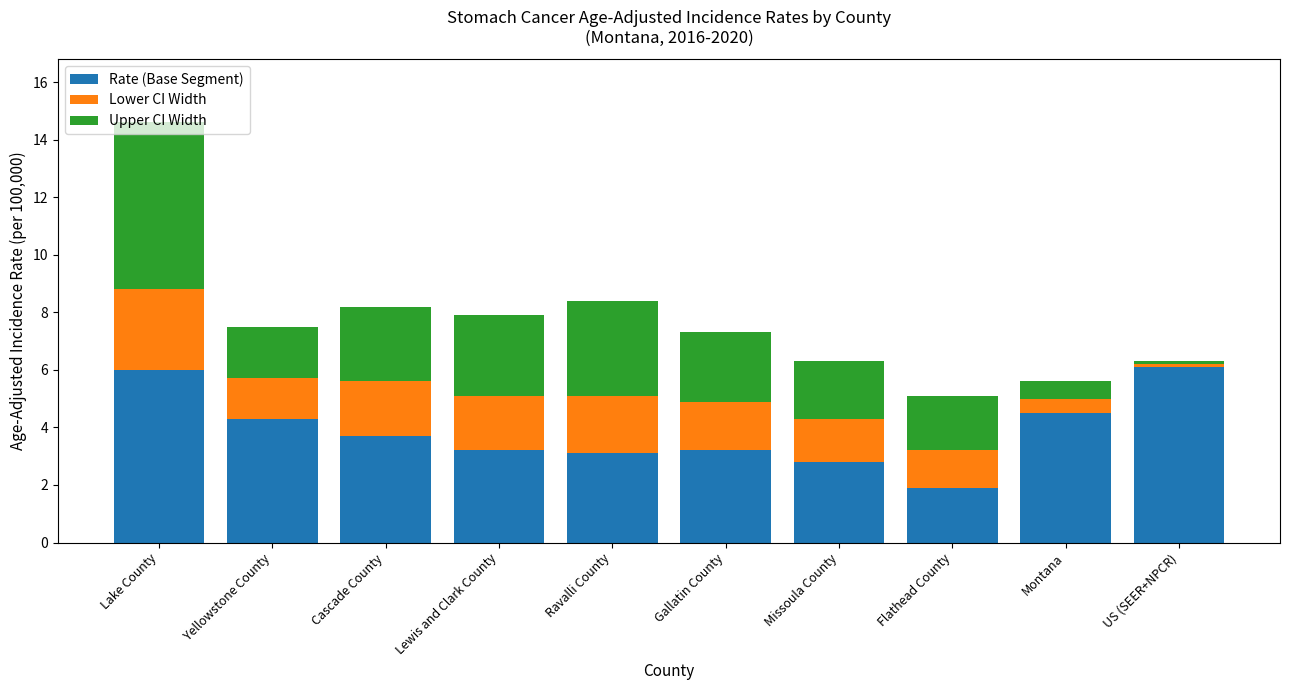

What is the approximate value of Rate (Base Segment) at Ravalli County?

3.1